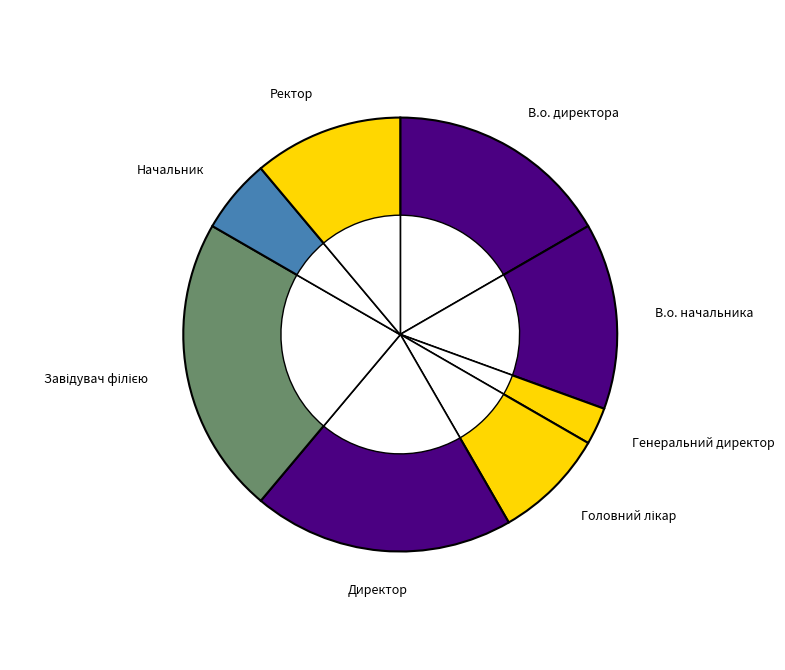

The Директор slice represents 19% of the pie. True or false?

True